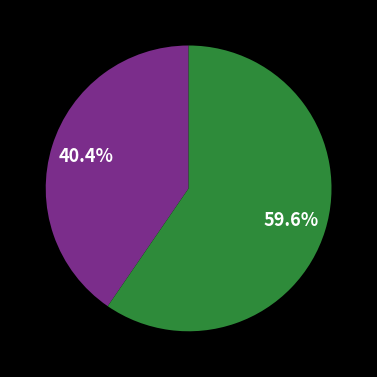

Is there any slice that represents more than half of the pie?

Yes